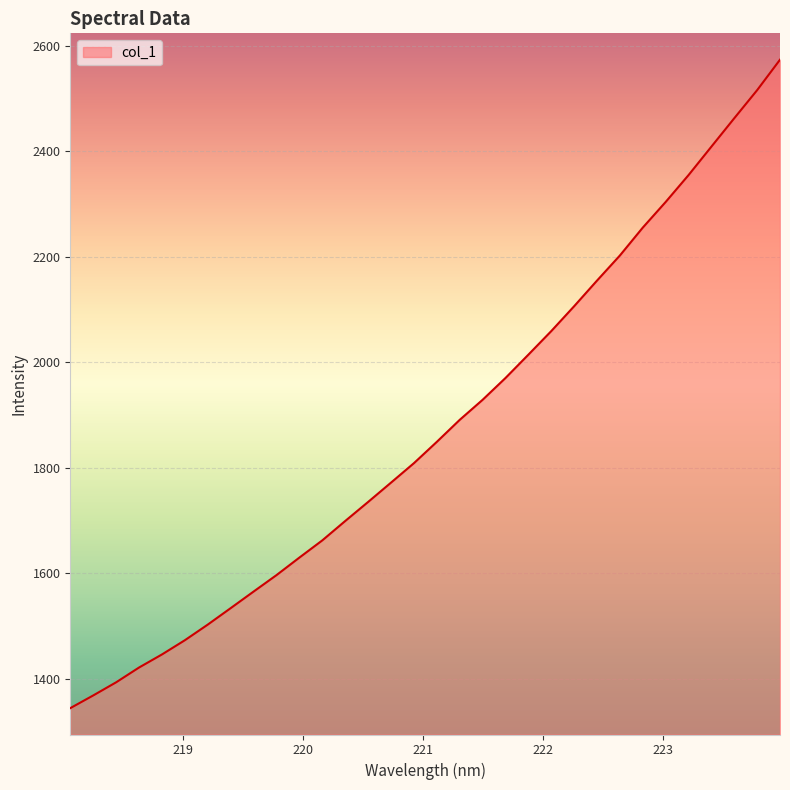

Count the number of data series in this chart.

1